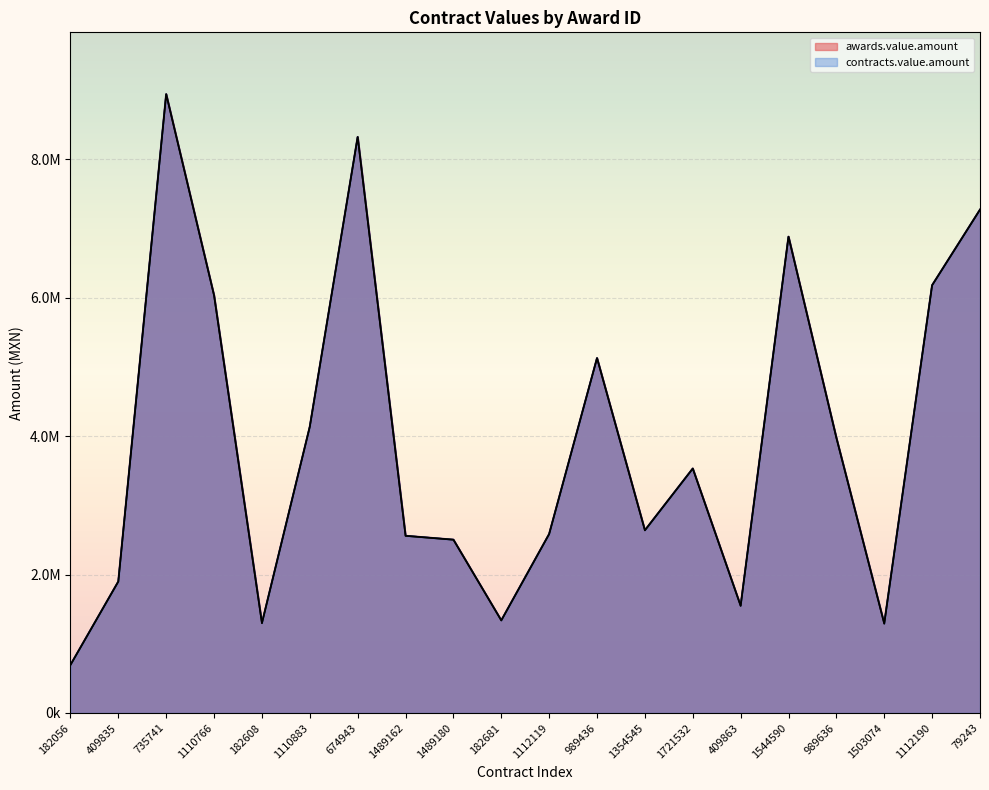

The value of contracts.value.amount at 79243 is 11801510.9. True or false?

False